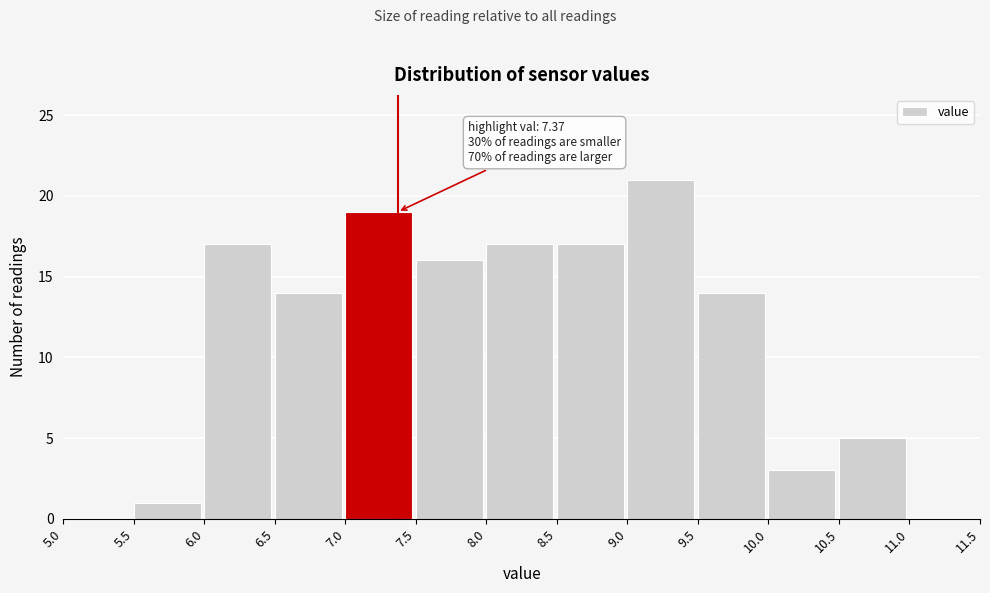

Over which range of the x-axis is the bar tallest?

9.0 to 9.5